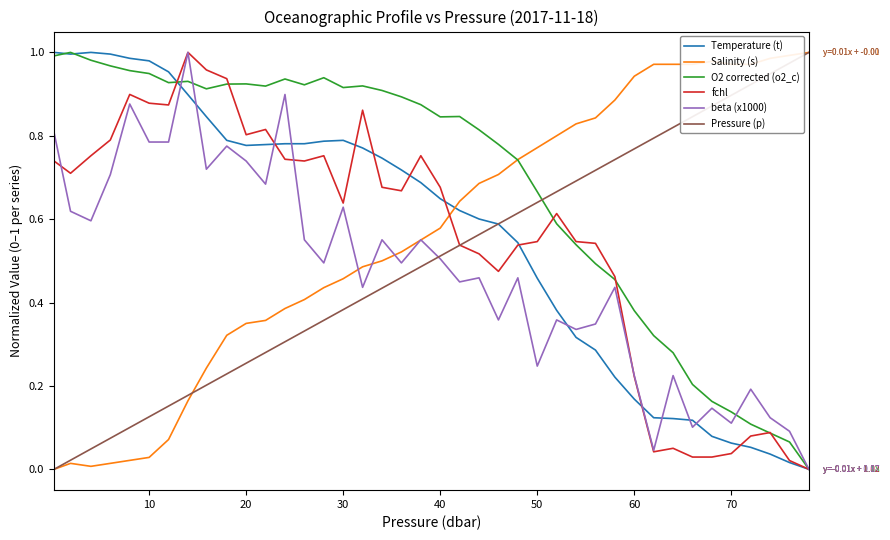

Which series has the largest total across all categories?

O2 corrected (o2_c)